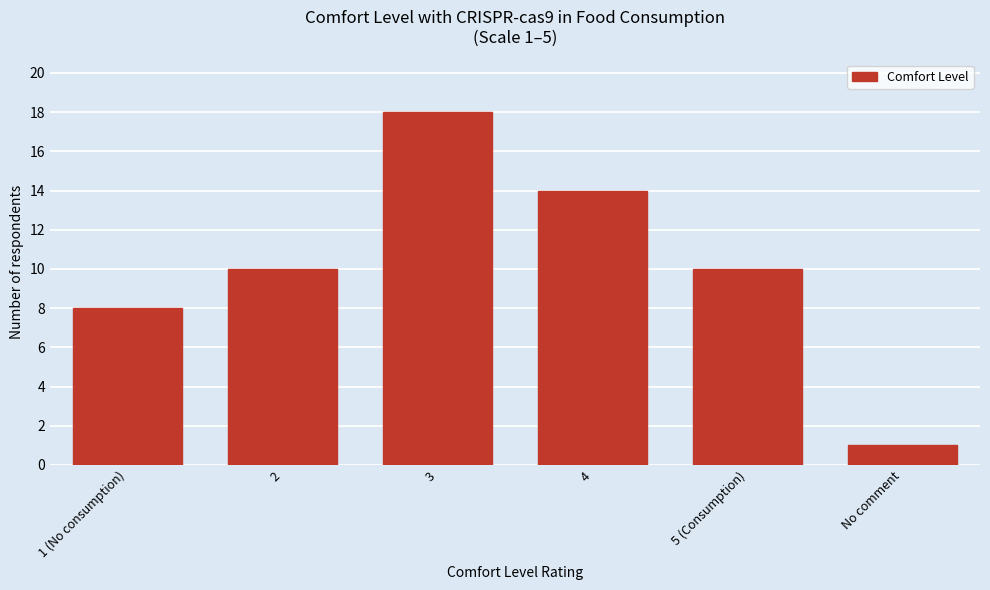

Reading left to right, list all the values displayed in this chart.

8	10	18	14	10	1